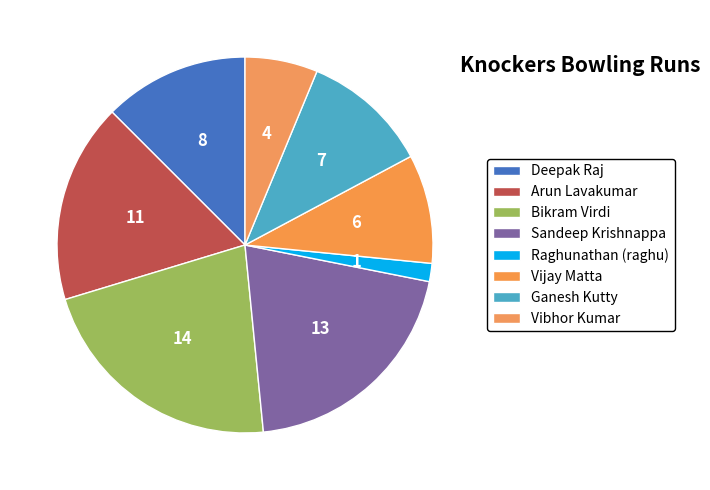

True or false: Ganesh Kutty accounts for 1% of the total.

False